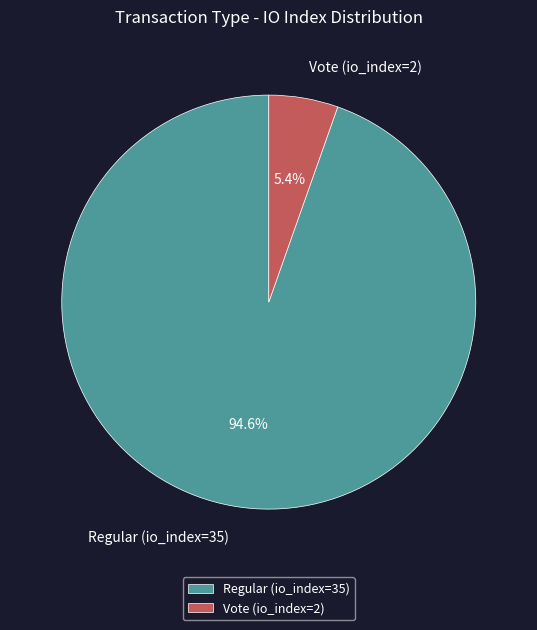

Combined, do Regular (io_index=35) and Vote (io_index=2) account for over 50%?

Yes